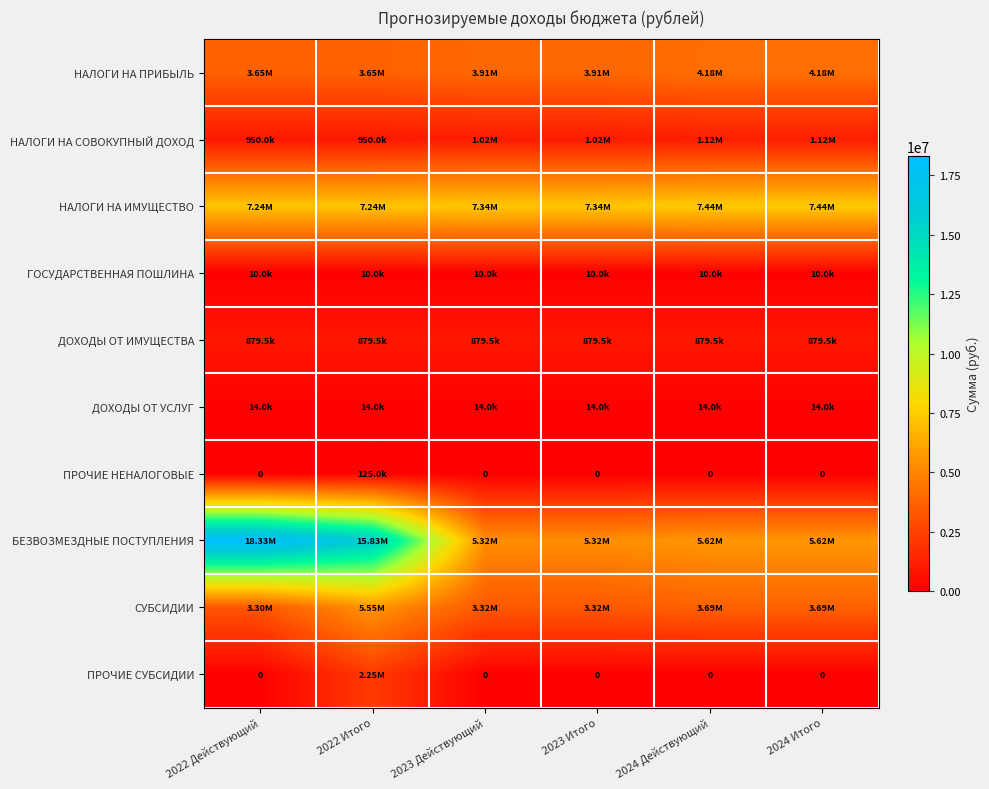

What is the difference between the highest and lowest values at 2023 Действующий?

7337000.0